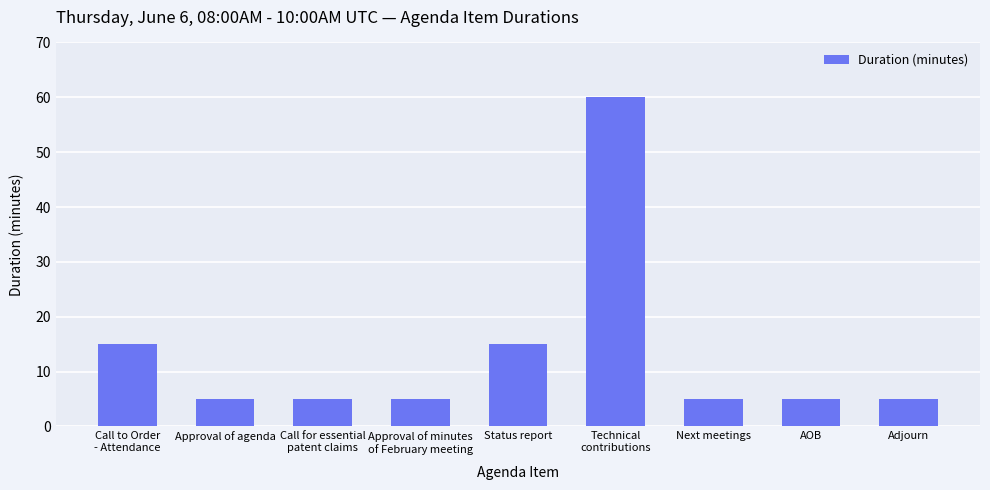

What is the average value?

13